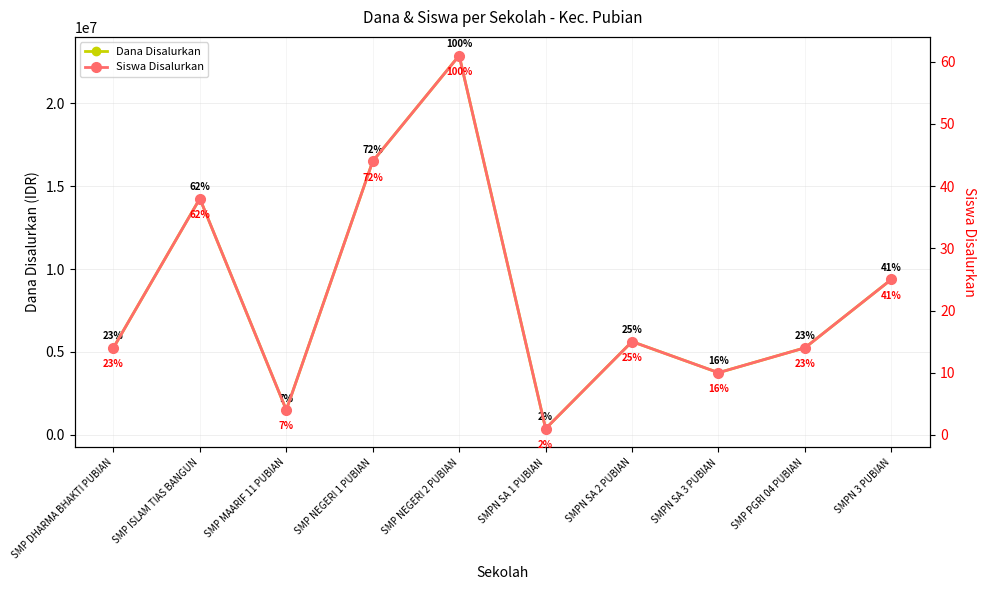

In Siswa Disalurkan, how many points are higher than both neighbors (excluding endpoints)?

3